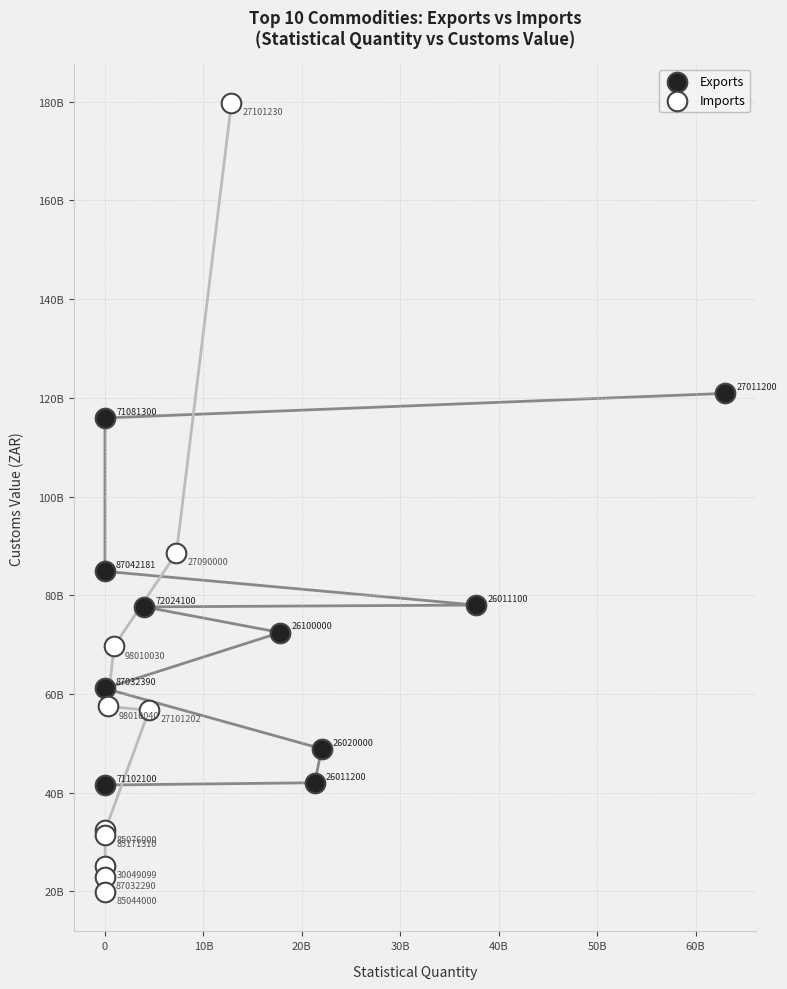

Which series reaches the maximum Y coordinate?

Imports